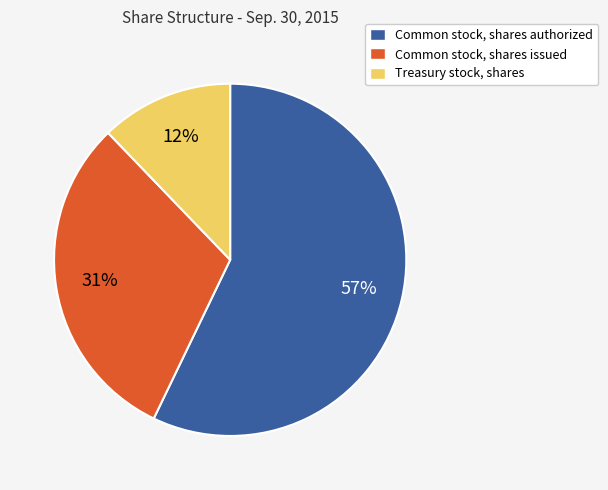

Count the number of slices in the pie.

3